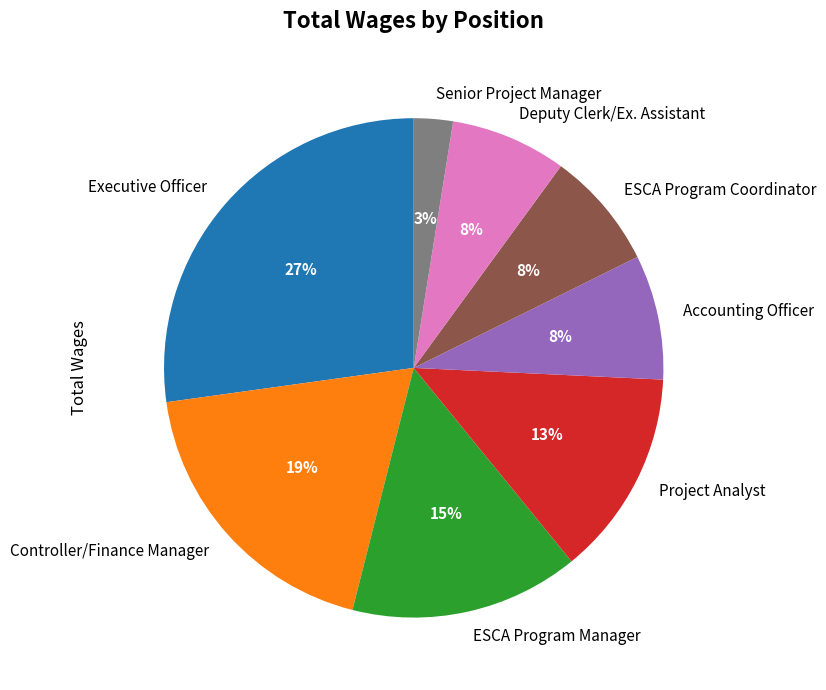

To the nearest percent, what is the difference between the Deputy Clerk/Ex. Assistant and ESCA Program Manager slice percentages?

7%